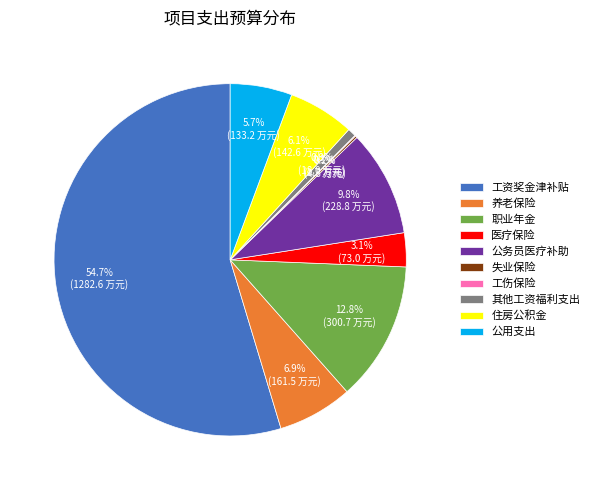

Does any single category account for the majority?

Yes